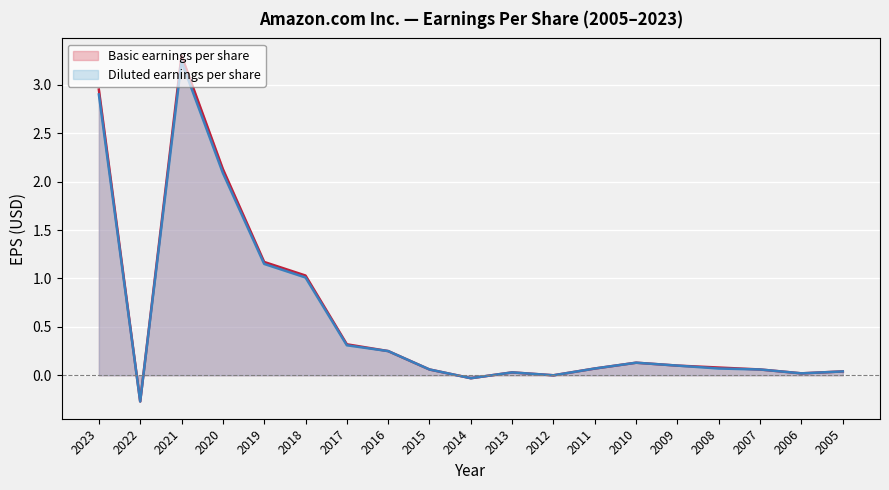

What is the sum of all Diluted earnings per share values?

11.2